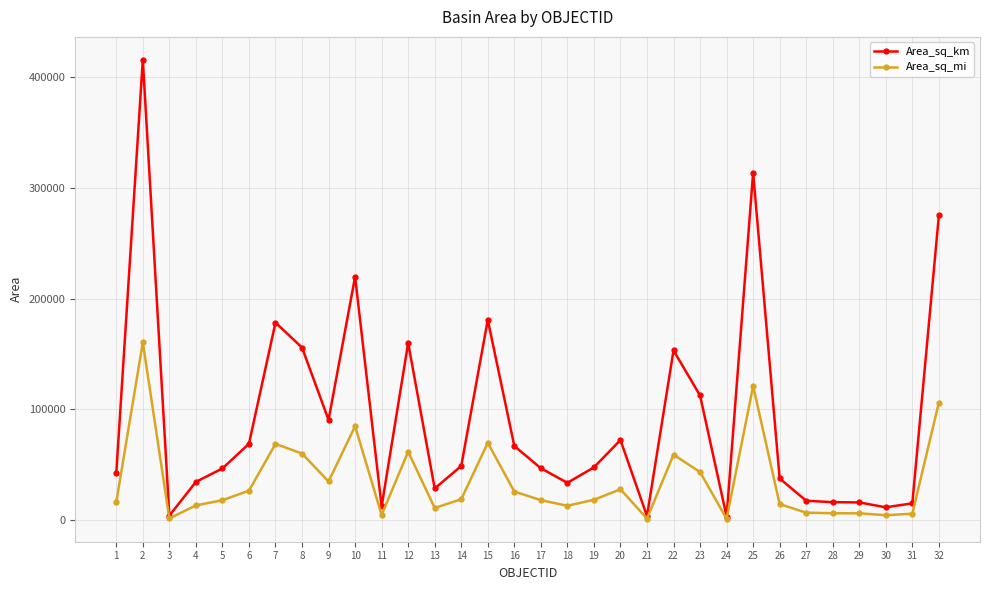

At how many categories does at least one series exceed 244072?

3